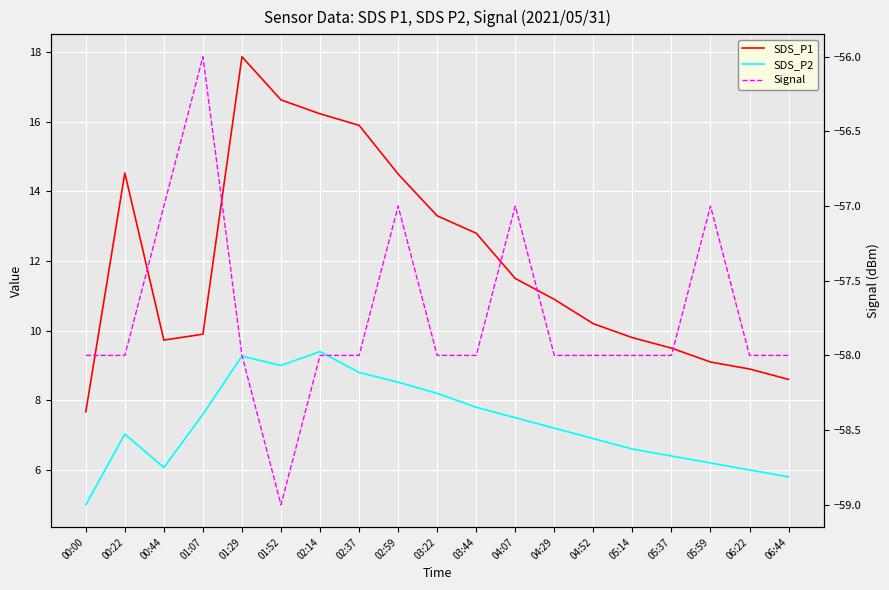

What is the label of the 5th point from the right?

05:14